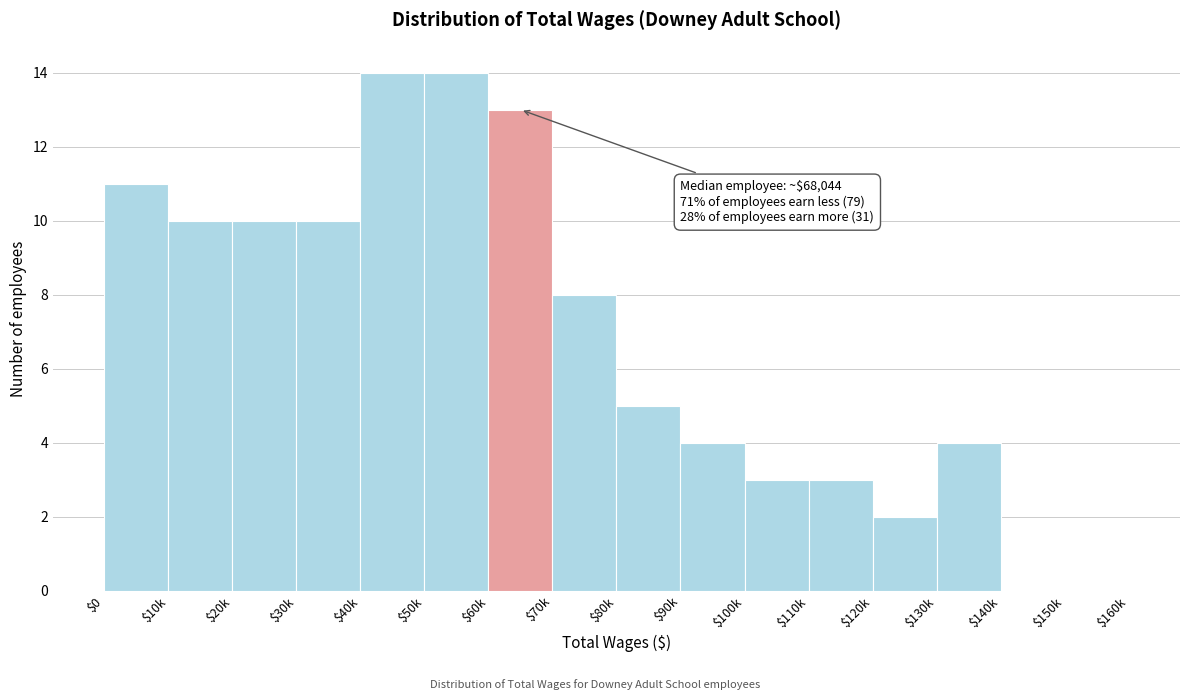

Where is the data nearest to the value 7?

$70k